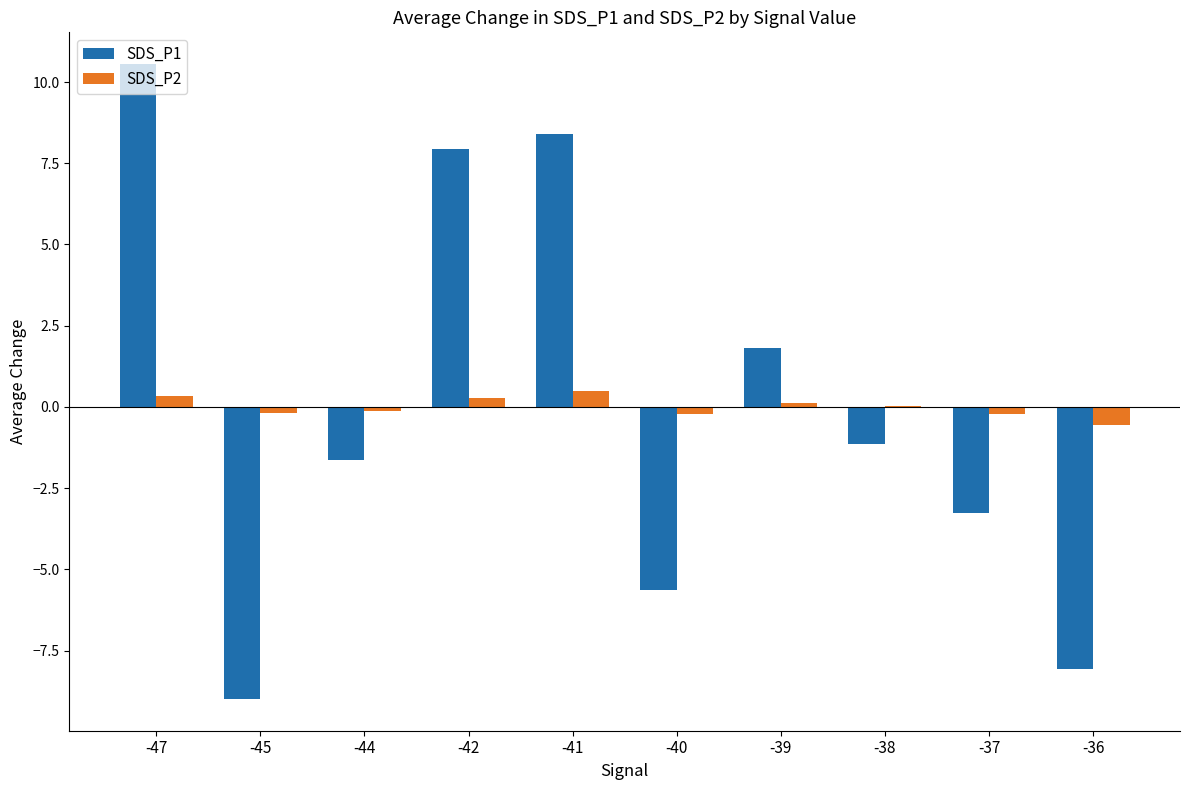

Is it true that SDS_P2 equals -0.1 at -44?

True